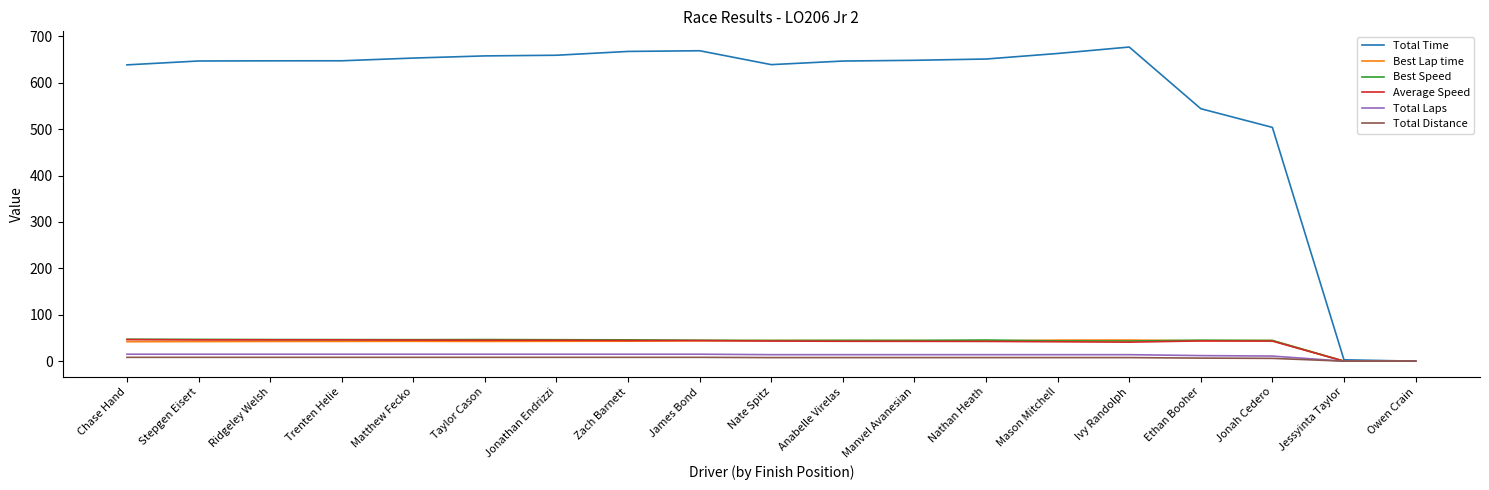

How many values in the Average Speed series are below 43?

7